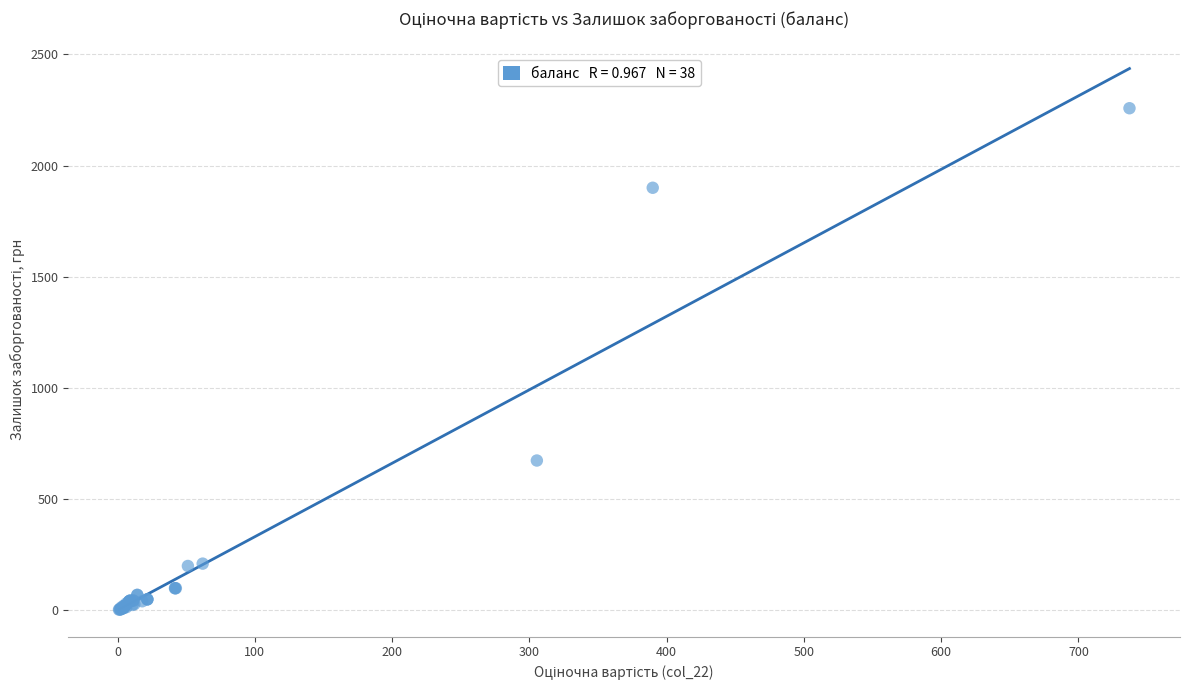

What Y value in the scatter plot is closest to 1130?

674.0